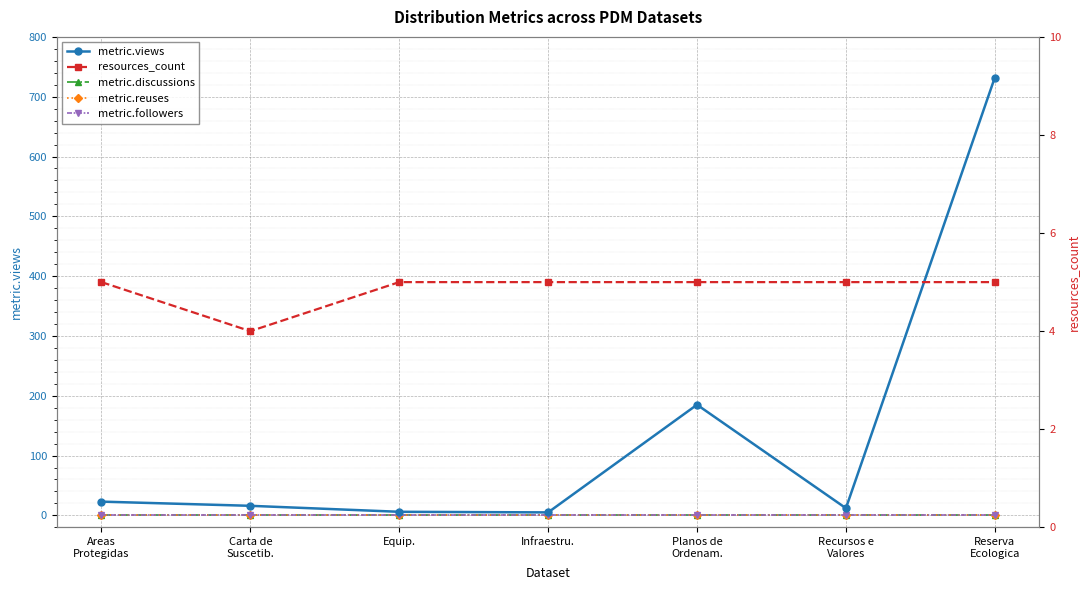

True or false: metric.reuses has more than 2 interior local peaks.

False